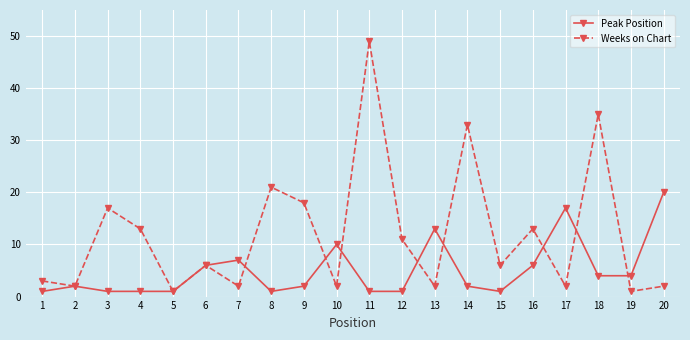

What is the difference between the maximum and minimum values in the Peak Position series?

19